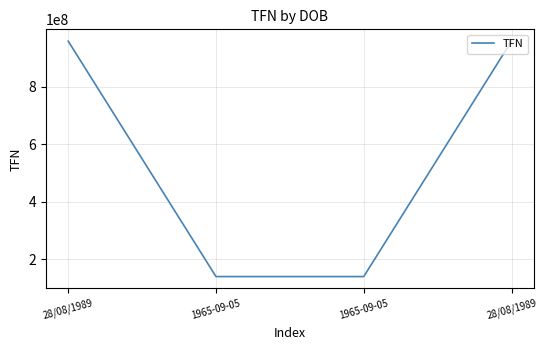

True or false: the data shows 1609377221 at 28/08/1989.

False